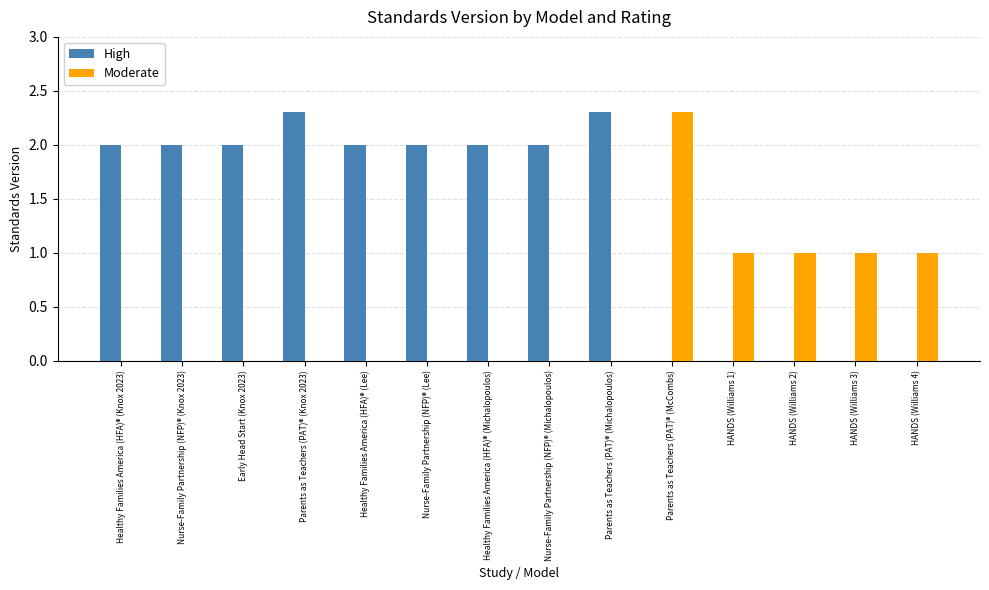

Reading left to right, list all the values displayed in this chart.

High: 2.0	2.0	2.0	2.3	2.0	2.0	2.0	2.0	2.3	0.0	0.0	0.0	0.0	0.0
Moderate: 0.0	0.0	0.0	0.0	0.0	0.0	0.0	0.0	0.0	2.3	1.0	1.0	1.0	1.0